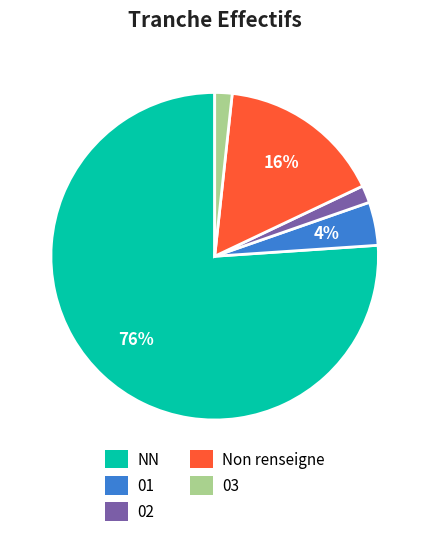

What percentage is the 03 slice, to the nearest percent?

2%